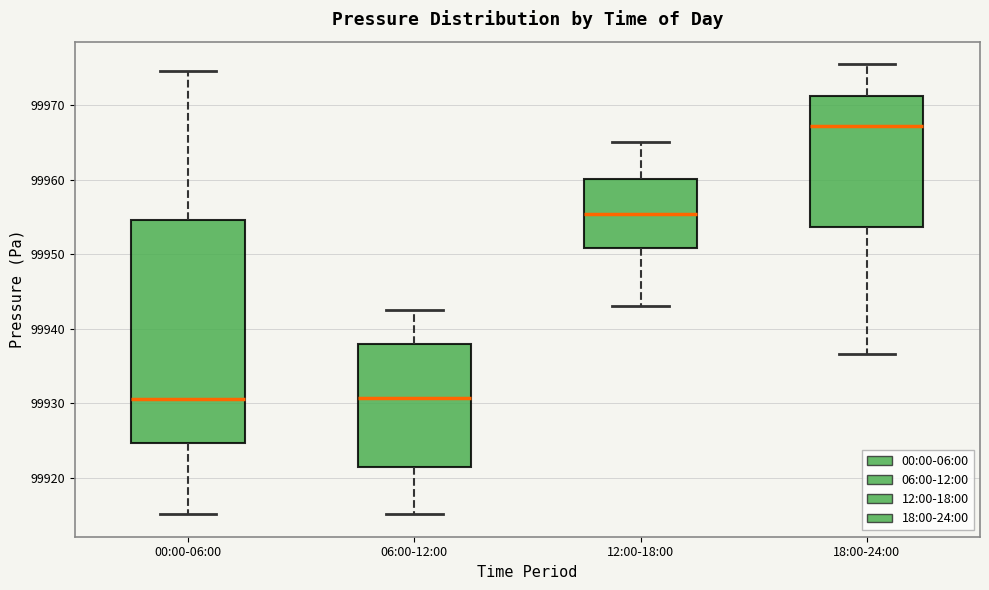

Reading left to right, transcribe this box plot: for each box, give where its median line is, the range the box spans, and where its two whiskers end, as read against the y-axis. The values are not printed on the chart, so give them approximately, as read against the axis.

00:00-06:00: median 99931, box 99925 to 99955, whiskers 99915 to 99975
06:00-12:00: median 99931, box 99921 to 99938, whiskers 99915 to 99943
12:00-18:00: median 99955, box 99951 to 99960, whiskers 99943 to 99965
18:00-24:00: median 99967, box 99954 to 99971, whiskers 99937 to 99976